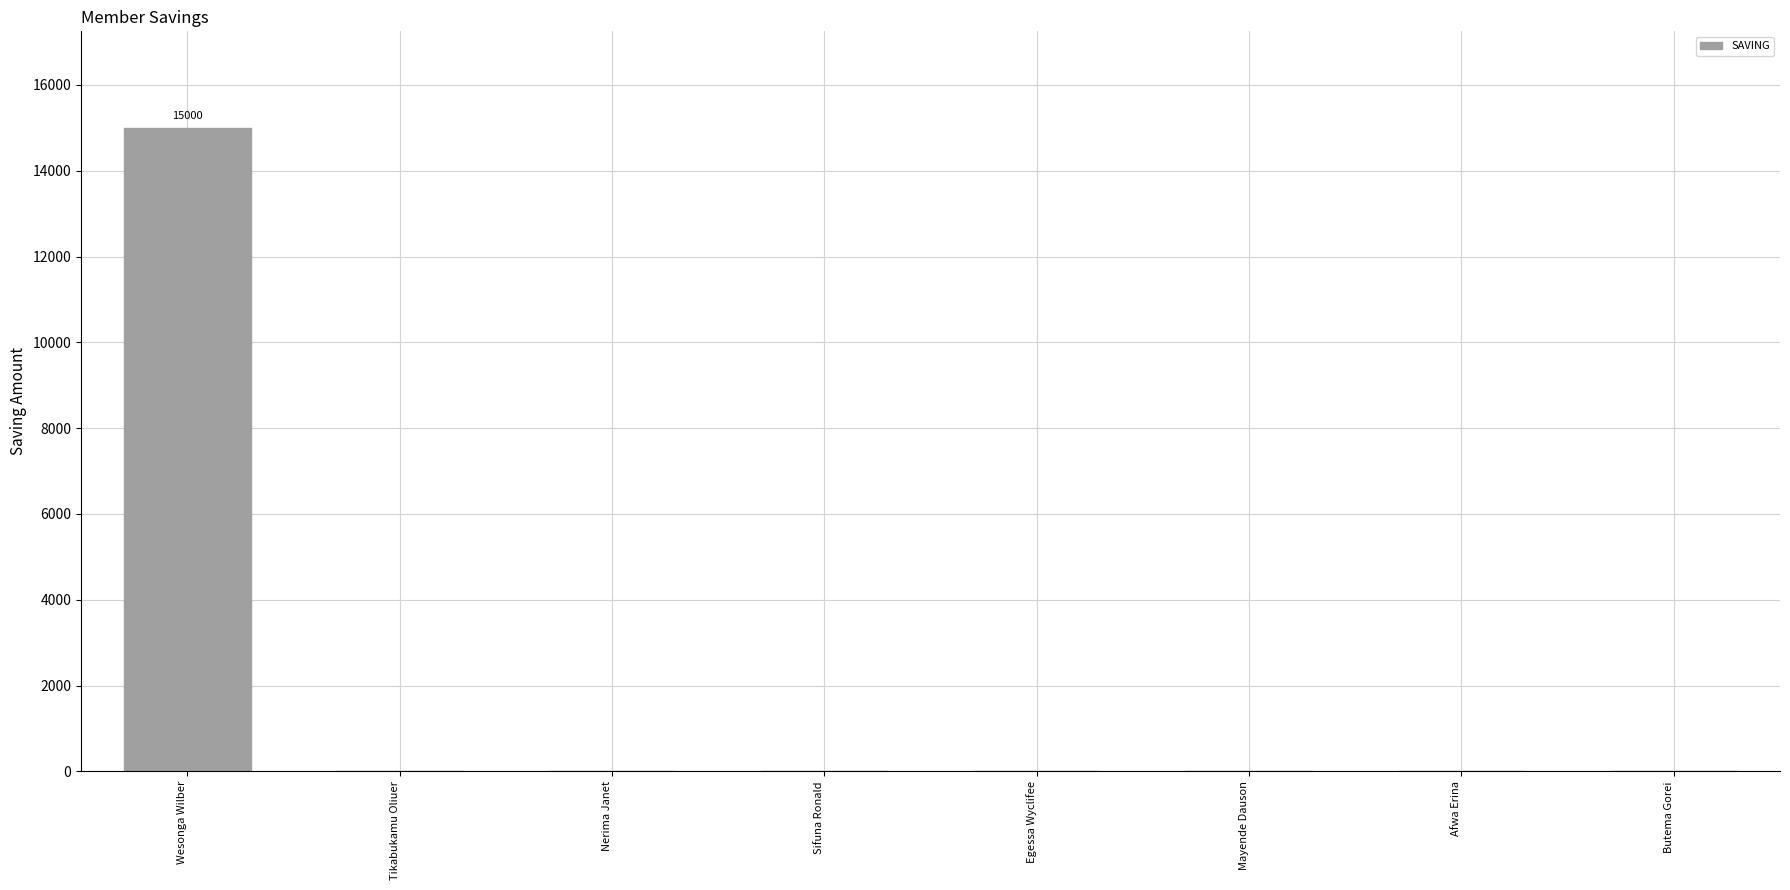

True or false: the data shows 0 at Butema Gorei.

True